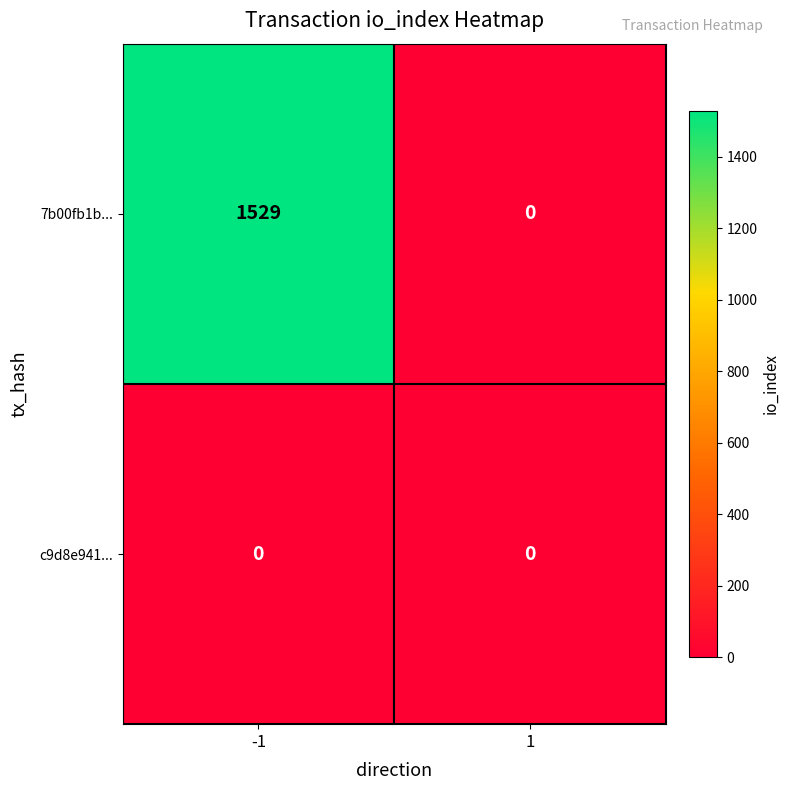

What is the difference between the maximum and minimum values in the 7b00fb1b... series?

1529